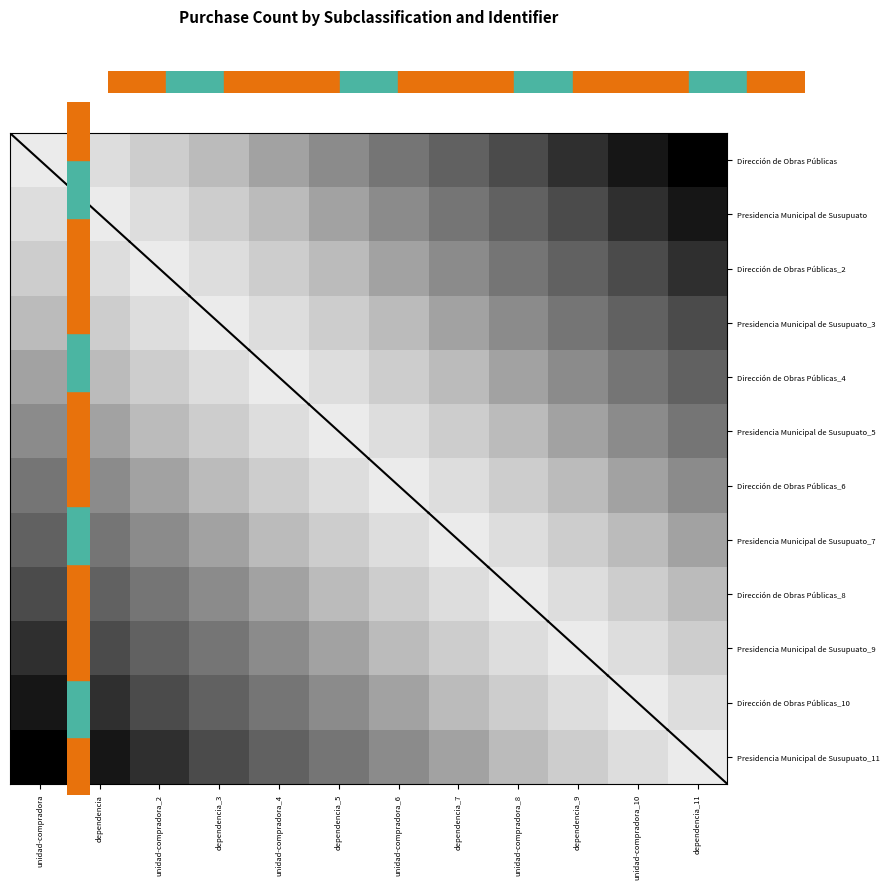

What is the maximum value shown in the chart?

0.8